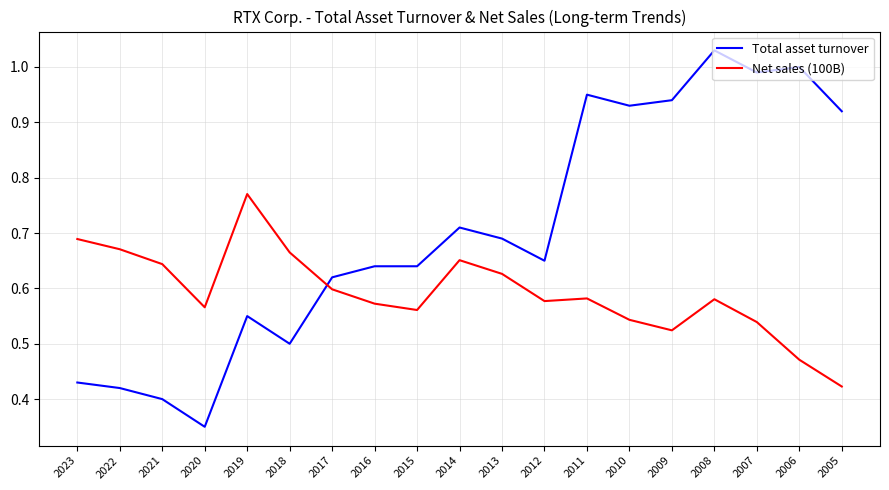

How many times do Net sales (100B) and Total asset turnover cross each other?

1